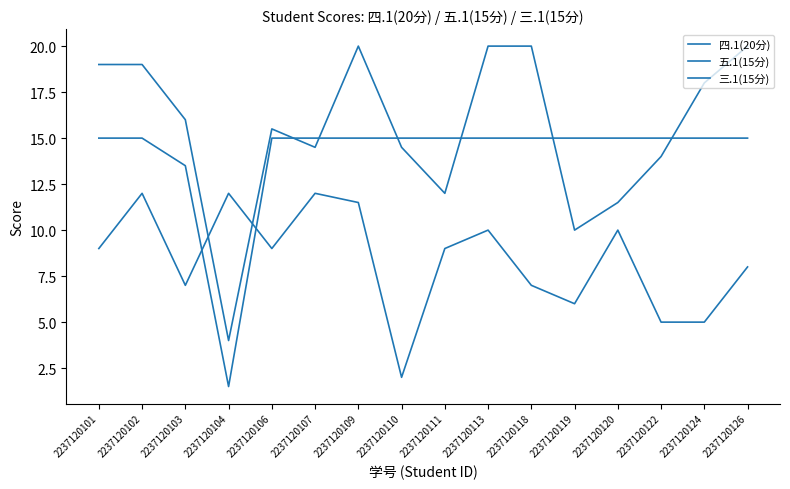

Does the chart have visible grid lines?

No